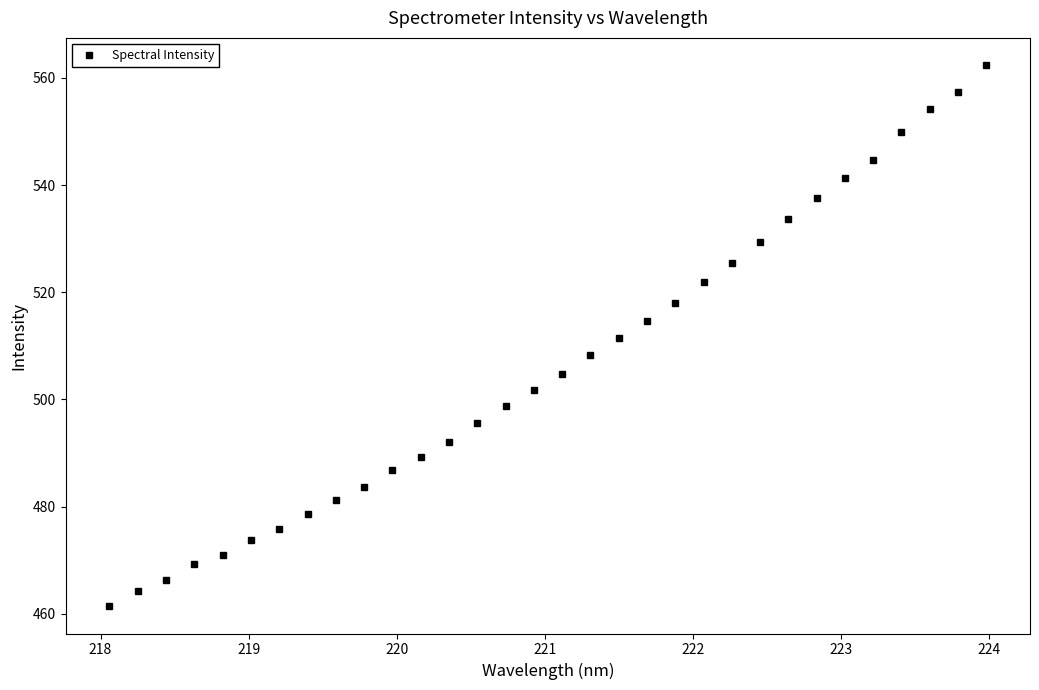

What is the greatest value displayed?

562.4